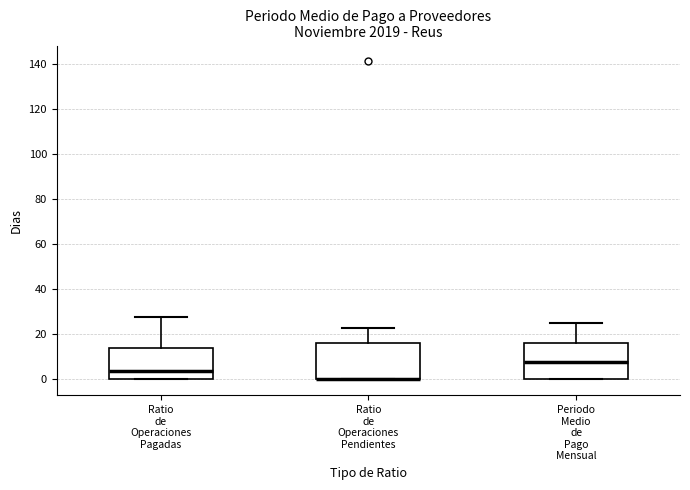

Where is the lower edge of the box for Ratio de Operaciones Pendientes on the y-axis? The values are not printed on the chart, so give them approximately, as read against the axis.

0